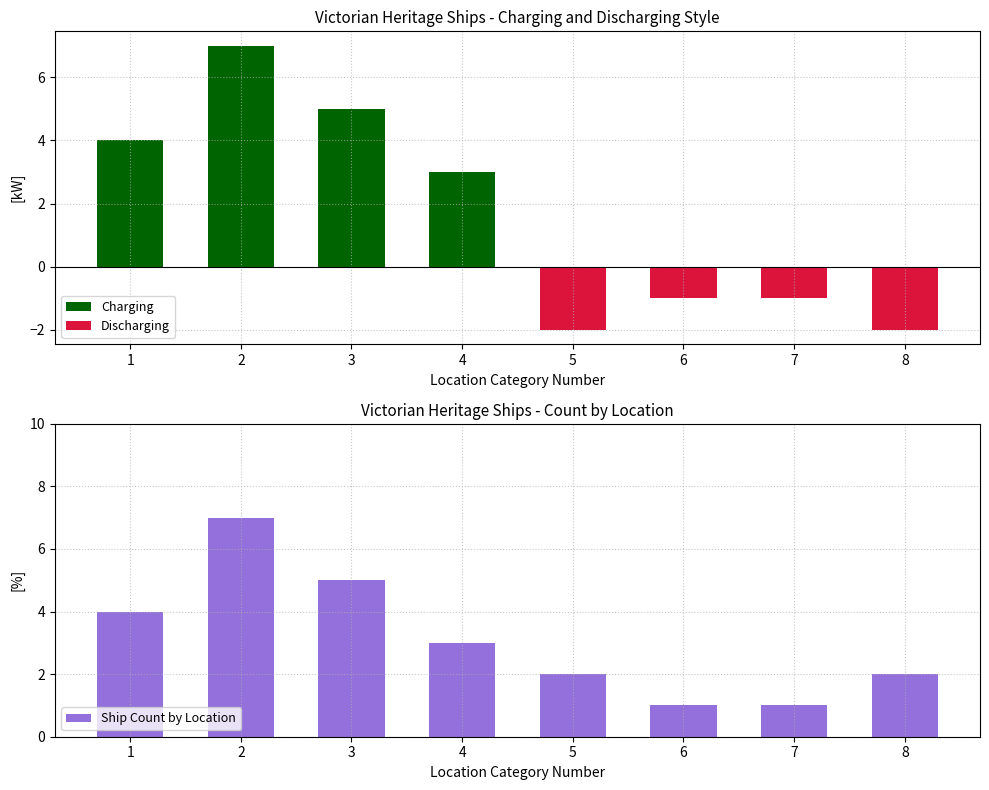

Does the chart contain stacked bars?

No